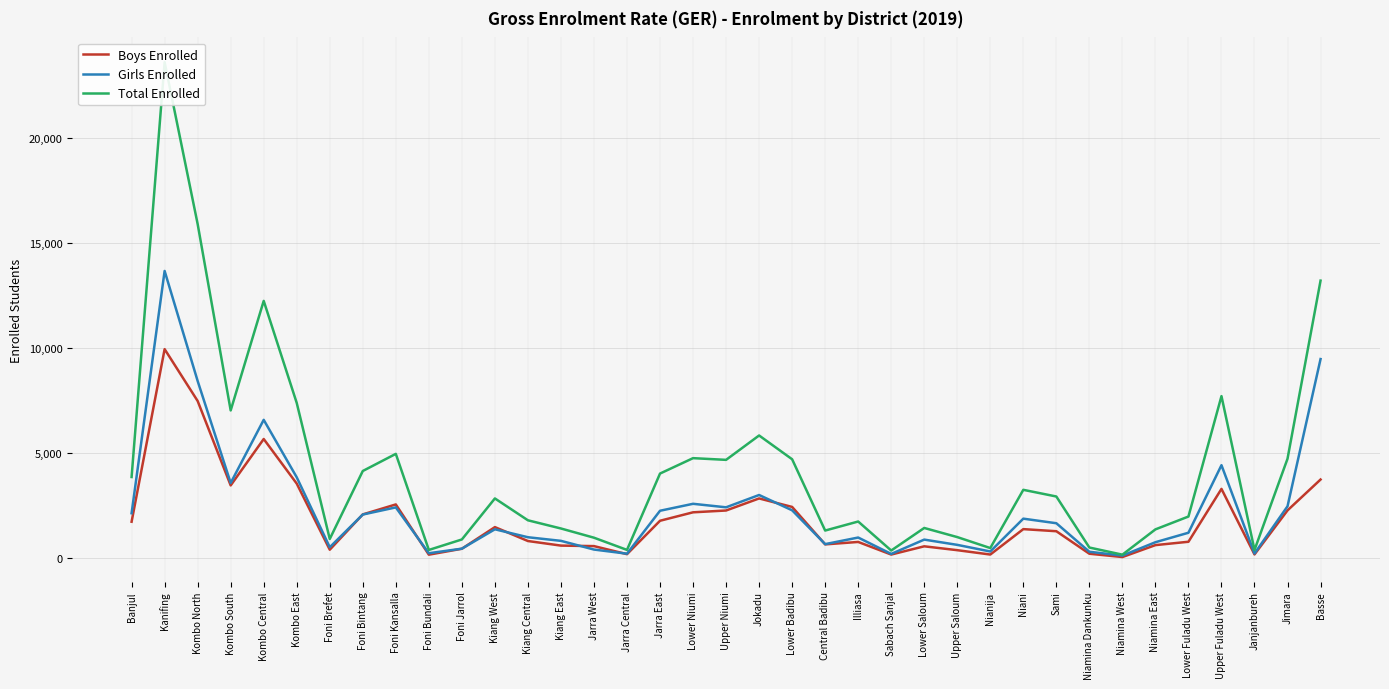

What is the label of the 33rd point from the right?

Kombo Central